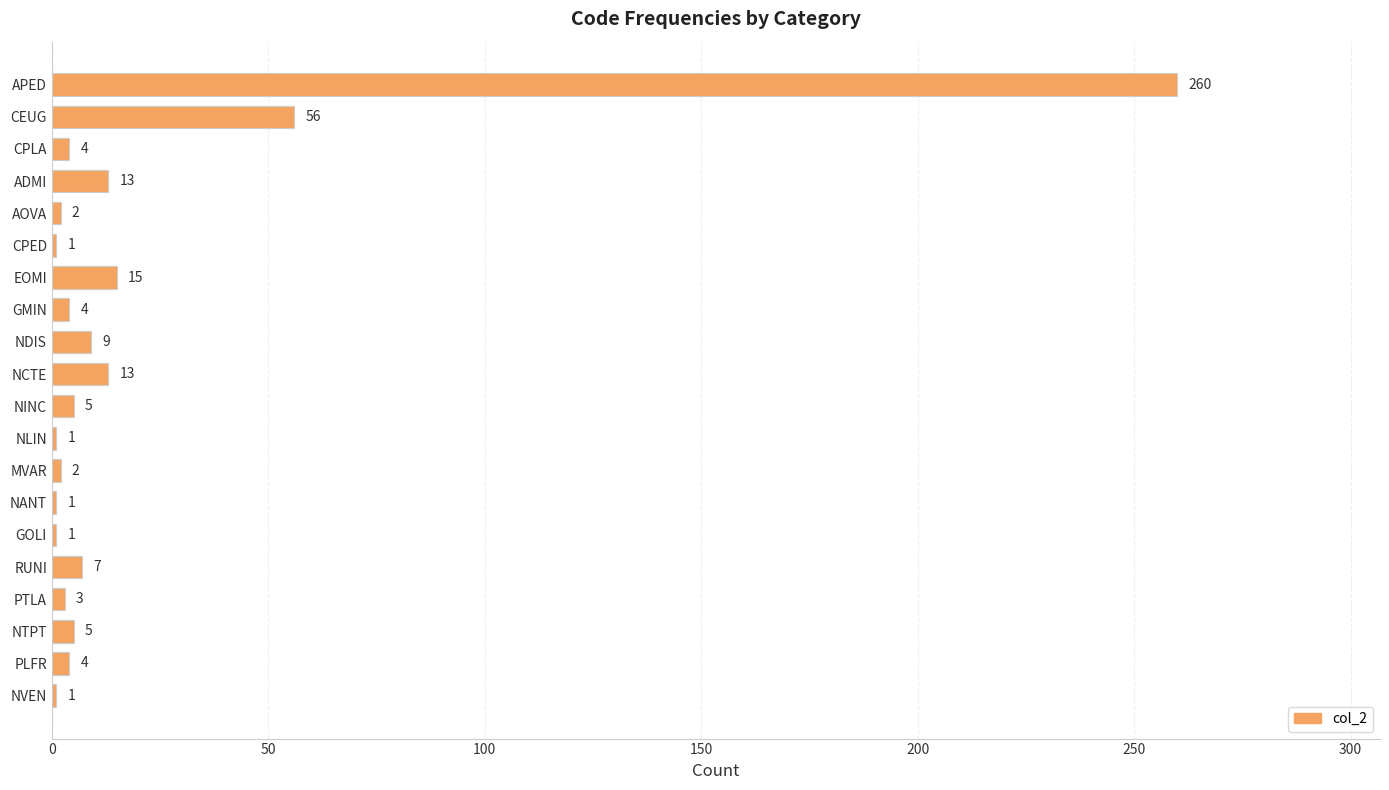

What is the ratio of the value at APED to the value at EOMI?

17.3